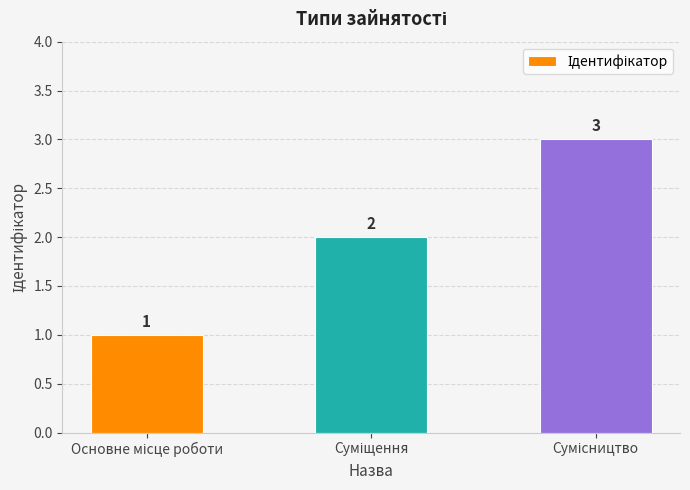

How many data points are less than 2?

1